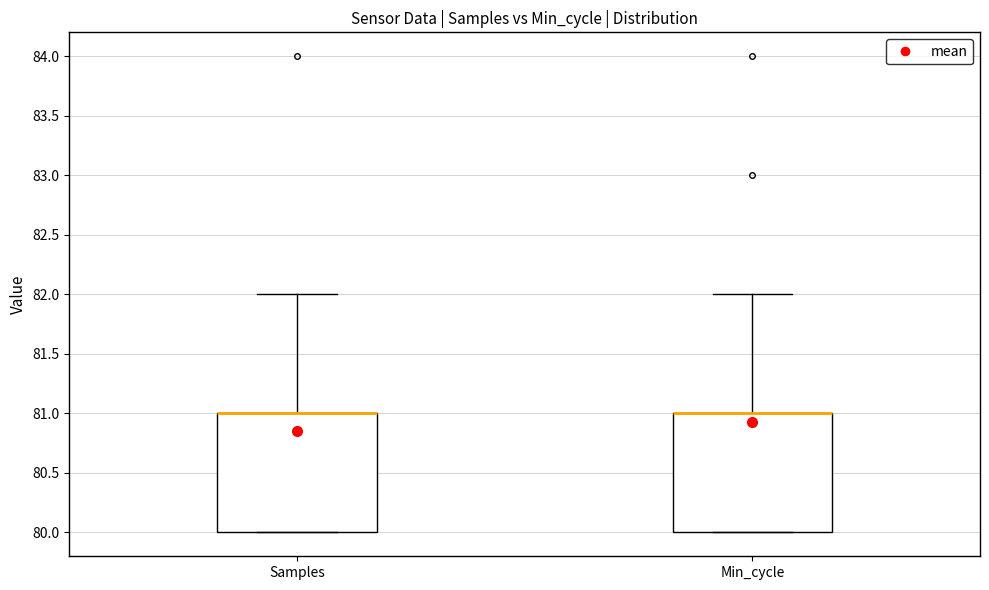

Reading left to right, read every box against the y-axis: the position of its median line, the range the box covers, and the ends of its whiskers. The values are not printed on the chart, so give them approximately, as read against the axis.

Samples: median 81 (drawn on the box's upper edge), box 80 to 81, whiskers 80 to 82
Min_cycle: median 81 (drawn on the box's upper edge), box 80 to 81, whiskers 80 to 82